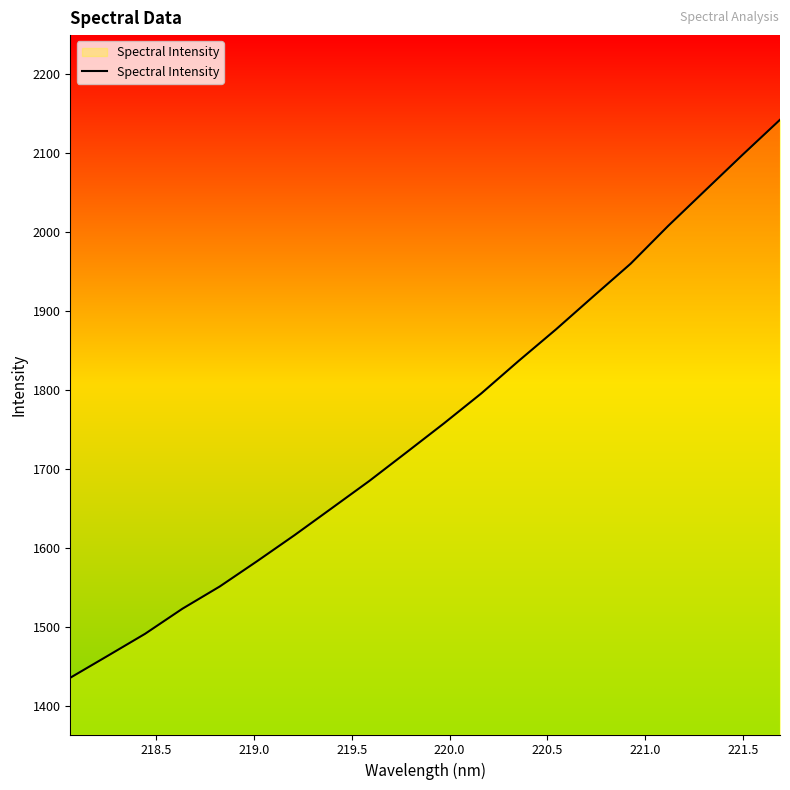

What is the difference between the maximum and minimum values?

706.1